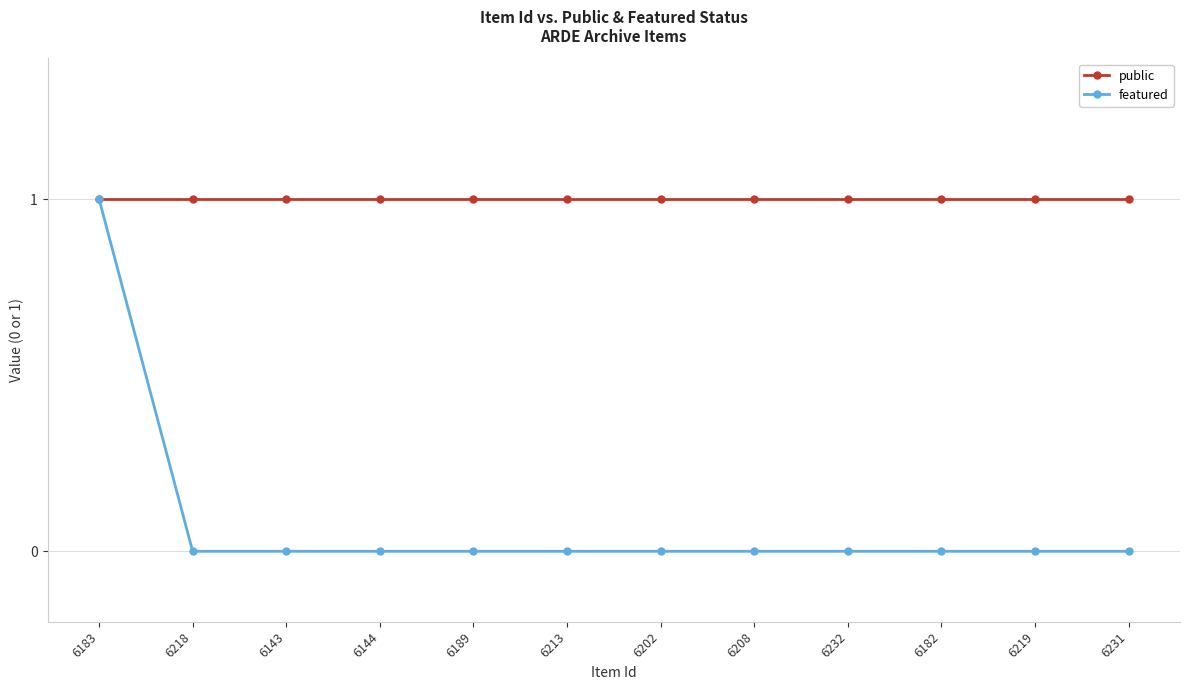

The featured series shows 1 at 6232. True or false?

False